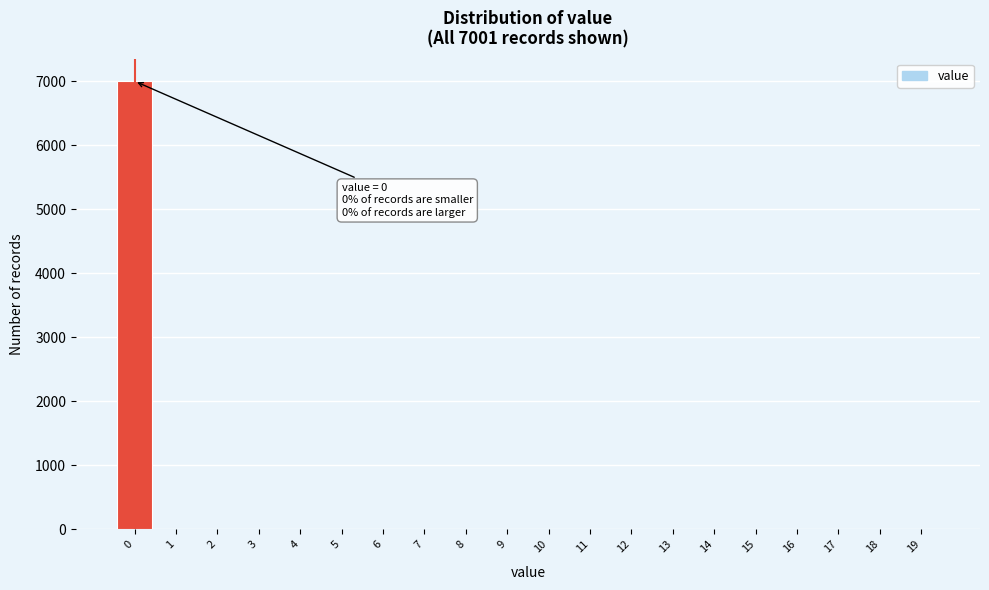

Which range on the x-axis has the tallest bar?

-0.5 to 0.5